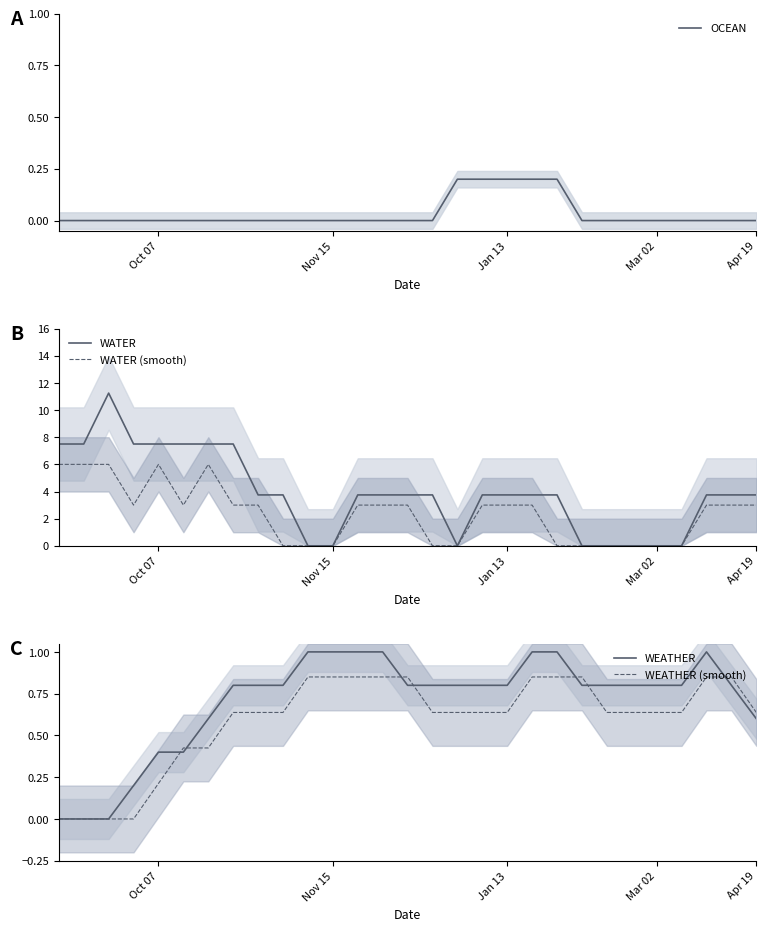

Which series ends up on top after the final intersection of WEATHER (smooth) and WEATHER?

WEATHER (smooth)